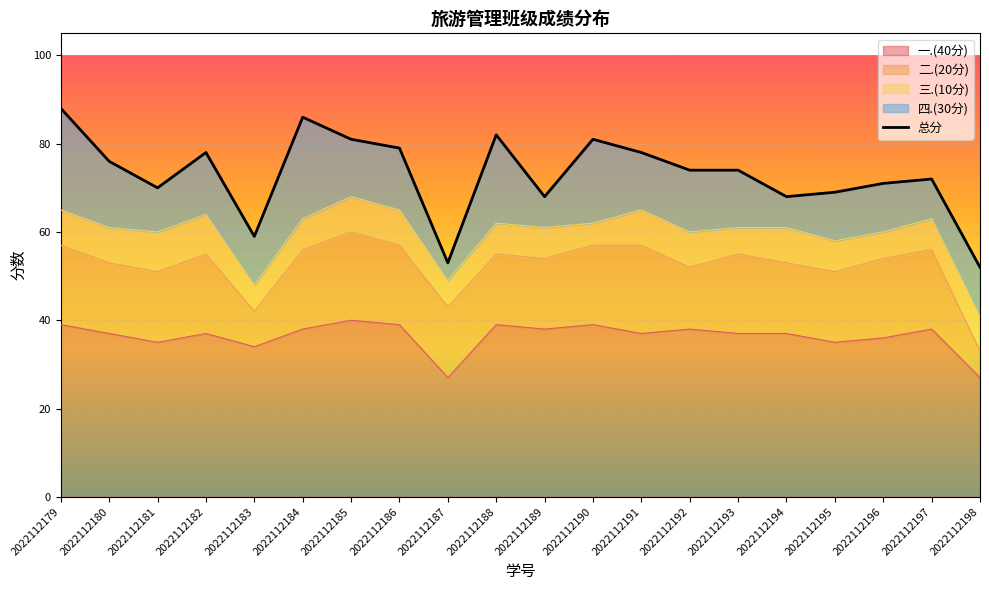

List the labels in order of value, largest first.

2022112179, 2022112184, 2022112188, 2022112185, 2022112190, 2022112186, 2022112182, 2022112191, 2022112180, 2022112192, 2022112193, 2022112197, 2022112196, 2022112181, 2022112195, 2022112189, 2022112194, 2022112183, 2022112187, 2022112198